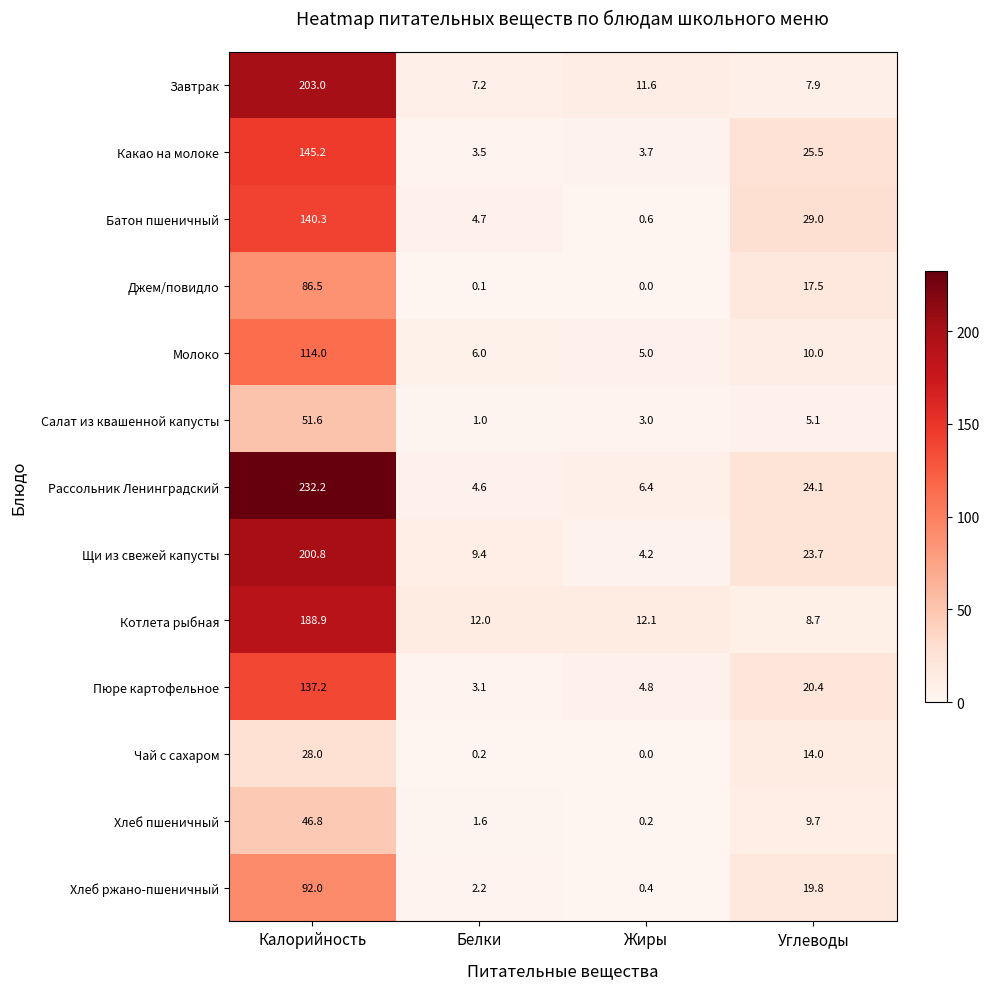

What value does the Хлеб пшеничный series have at Калорийность?

46.8